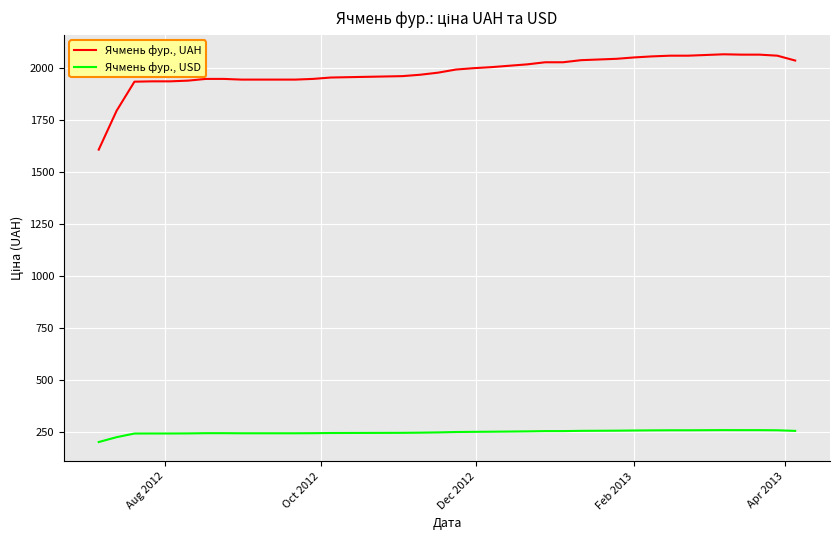

Rank the series by their maximum value, from highest to lowest.

Ячмень фур., UAH, Ячмень фур., USD